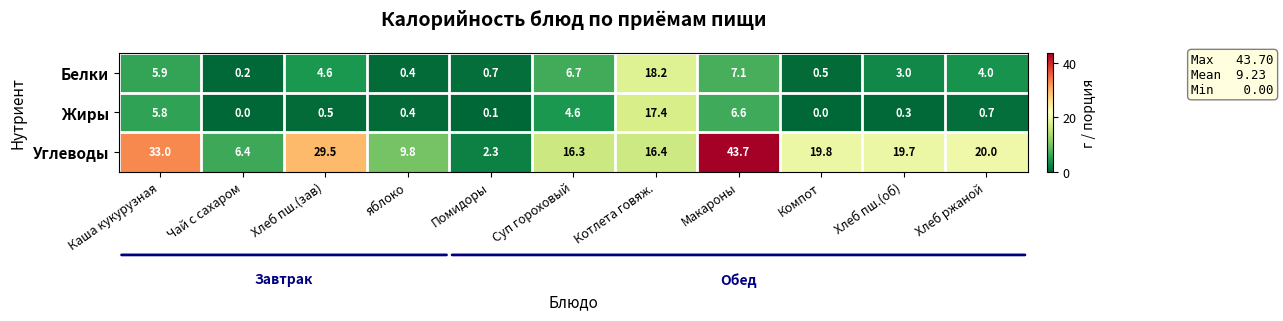

At which category does the chart reach its peak across all series?

Макароны